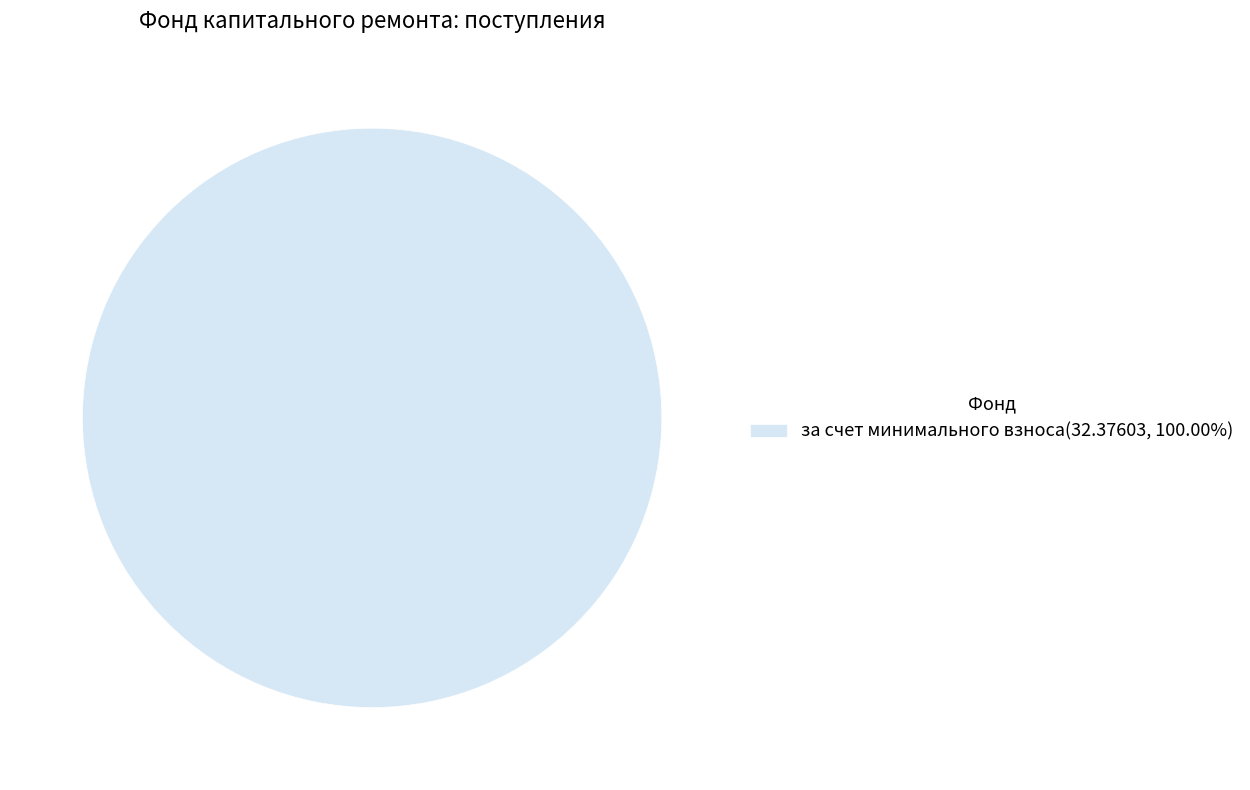

Does any single category account for the majority?

Yes